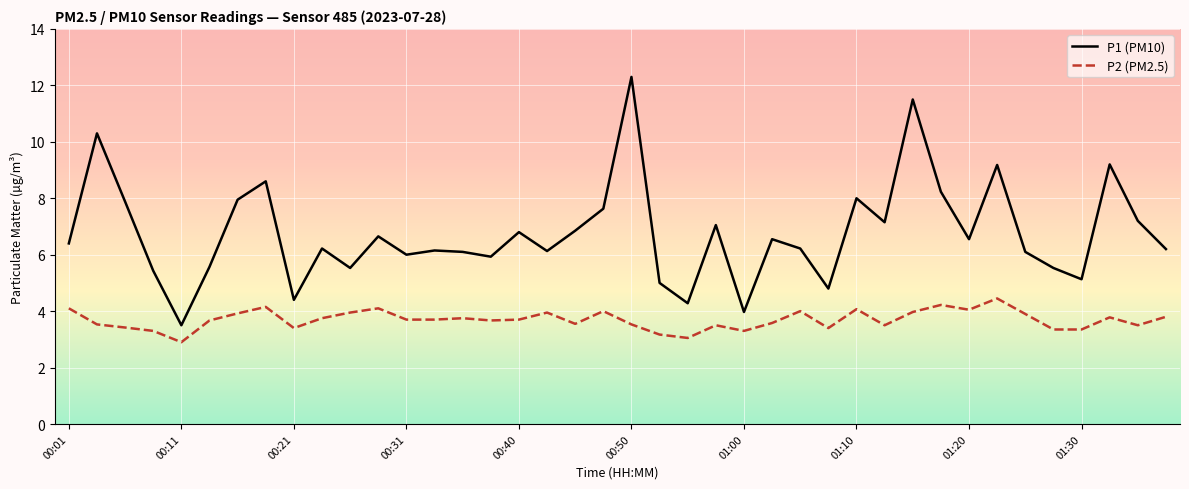

How many categories are shown in the chart?

40